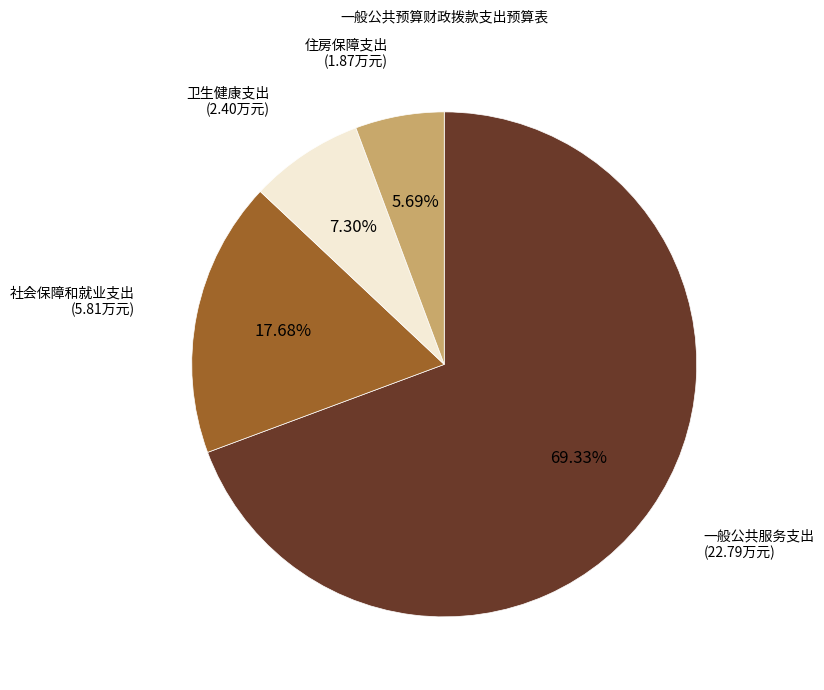

Which category has the biggest portion of the pie?

一般公共服务支出